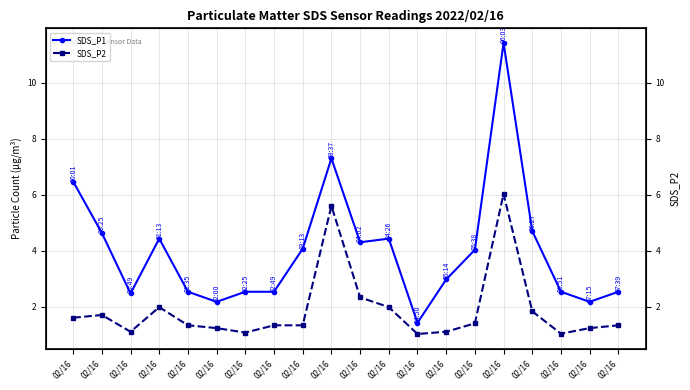

Which has a higher value, 02/16 or 02/16?

02/16